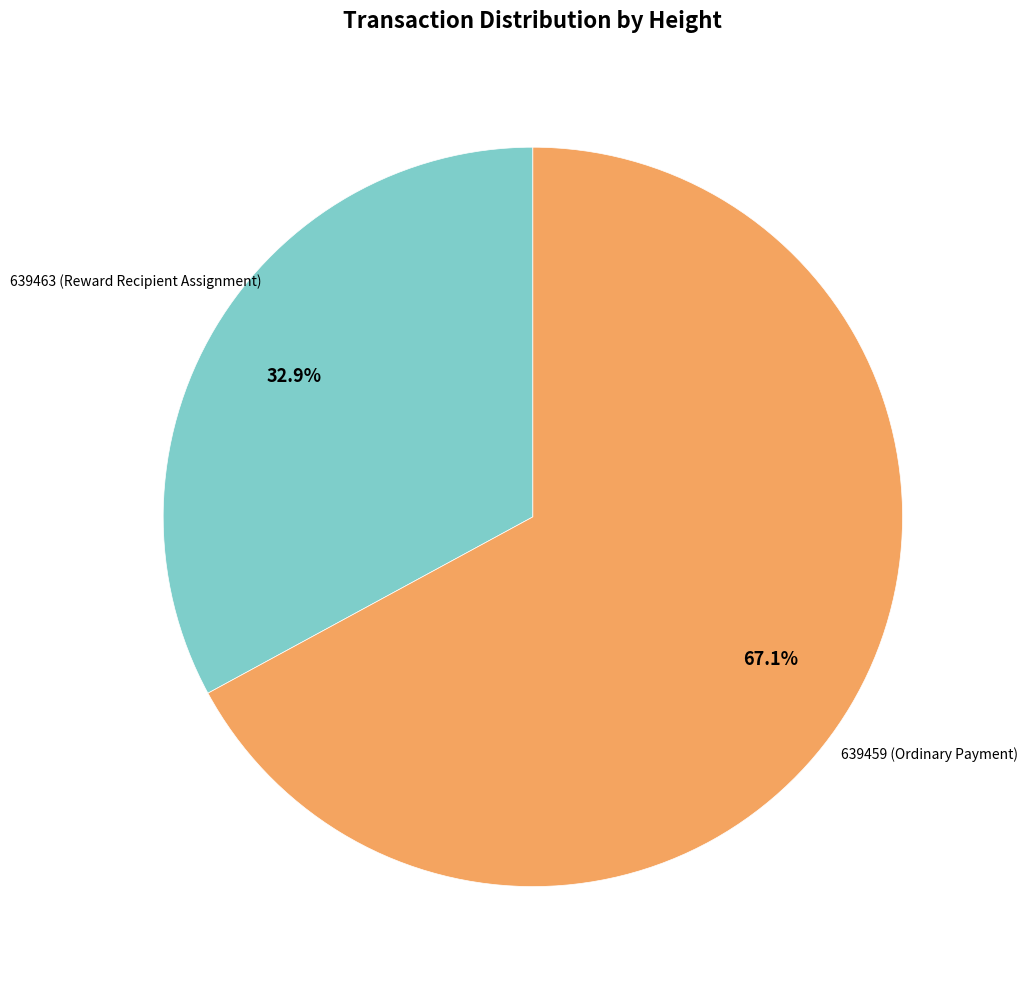

Is there any slice that represents more than half of the pie?

Yes